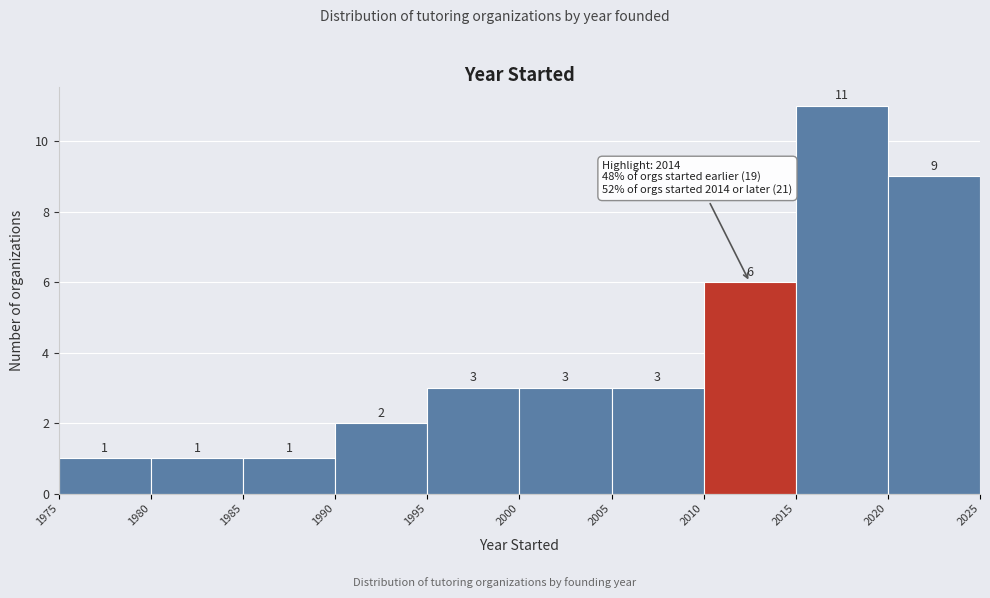

Reading left to right, list every bar in this chart as the range it spans on the x-axis followed by its height.

1975 to 1980: 1
1980 to 1985: 1
1985 to 1990: 1
1990 to 1995: 2
1995 to 2000: 3
2000 to 2005: 3
2005 to 2010: 3
2010 to 2015: 6
2015 to 2020: 11
2020 to 2025: 9